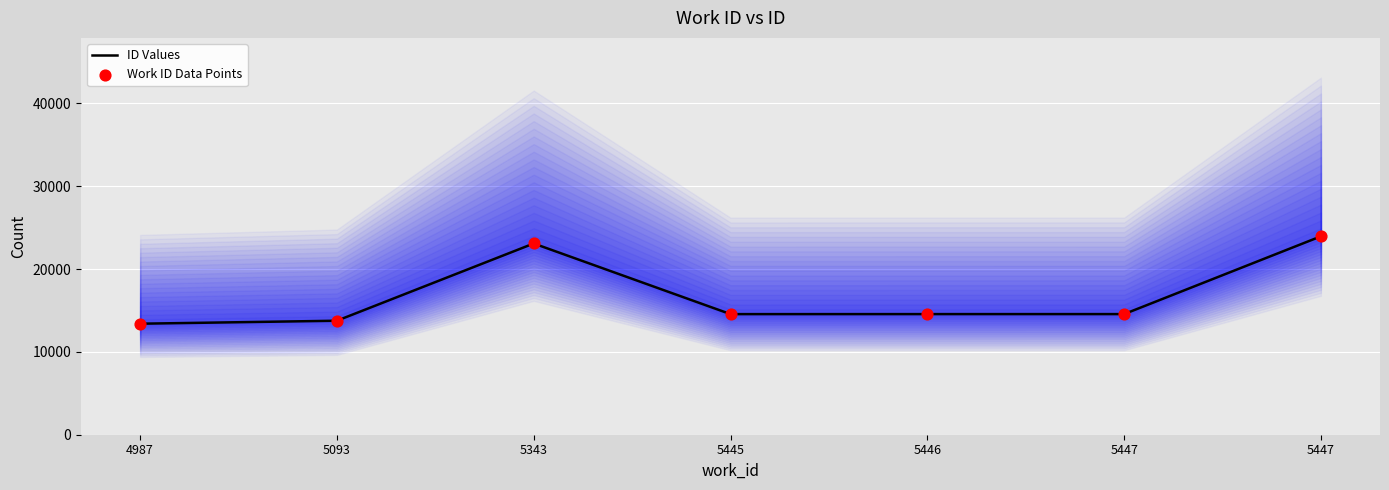

Which series contains the highest Y value?

ID Values